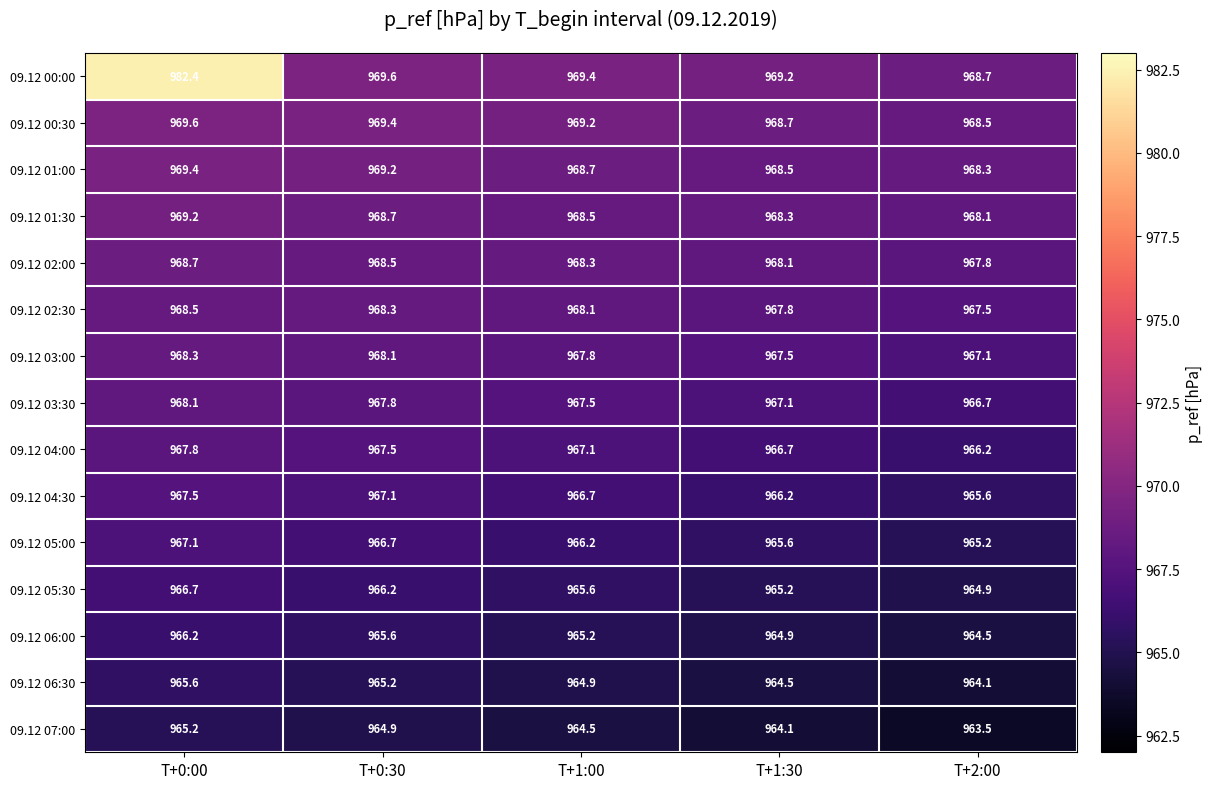

The value of 09.12 03:30 at T+0:00 is 968.1. True or false?

True